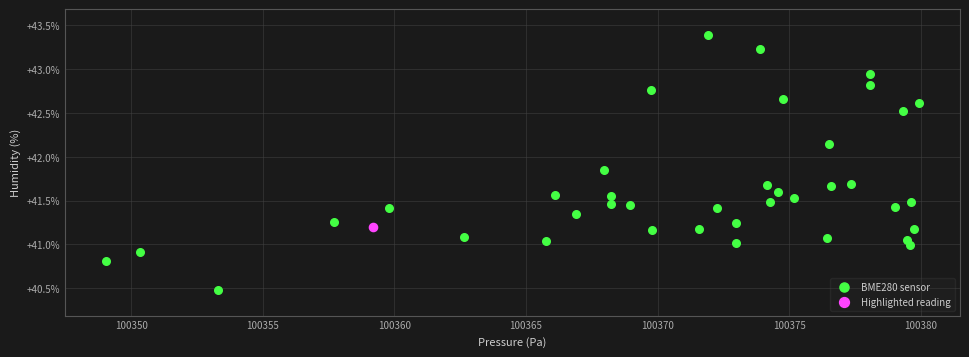

What are all the series names shown in the legend?

BME280 sensor, Highlighted reading